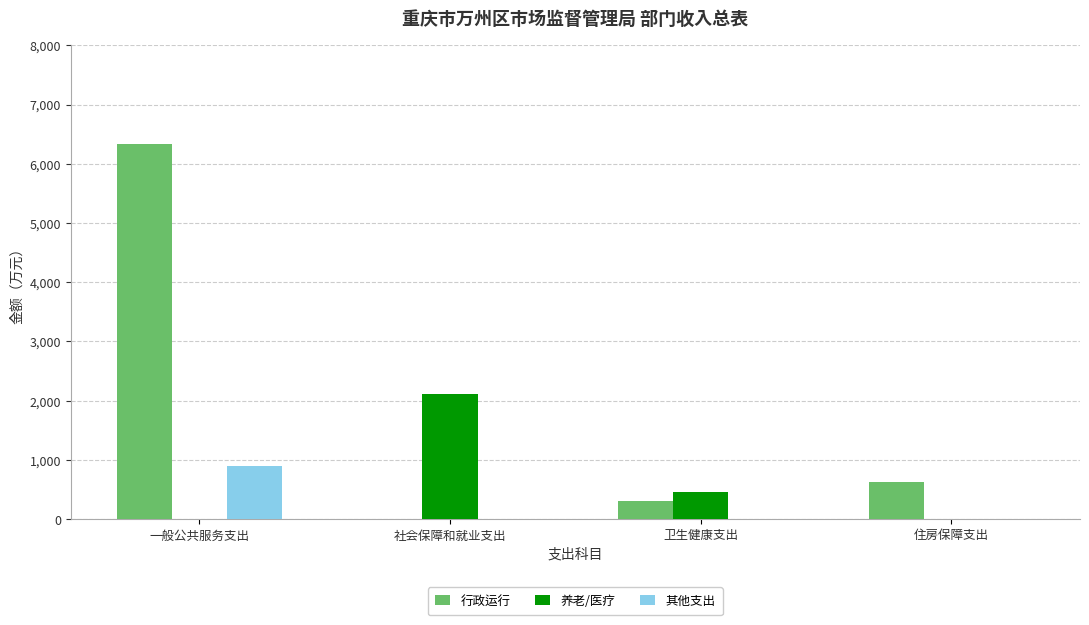

At which label is 行政运行 closest to 3164?

住房保障支出